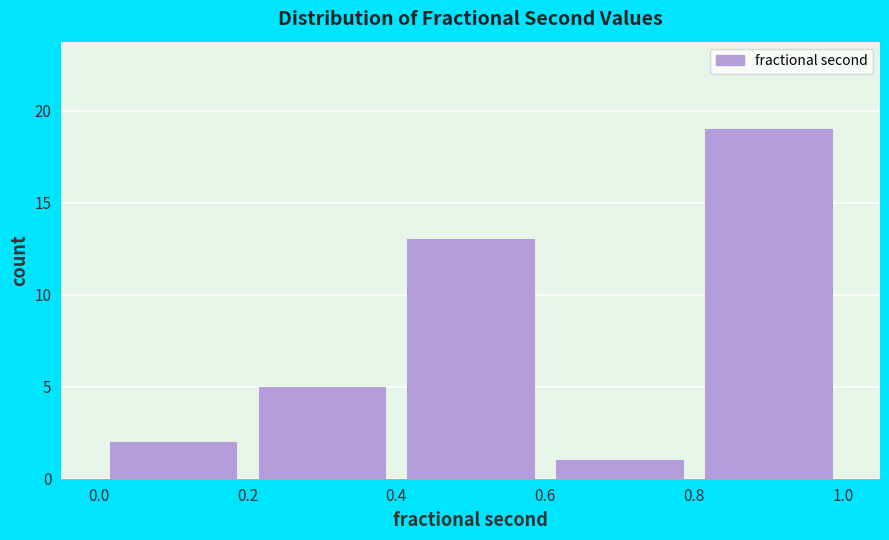

Over which range of the x-axis is the bar tallest?

0.8 to 1.0